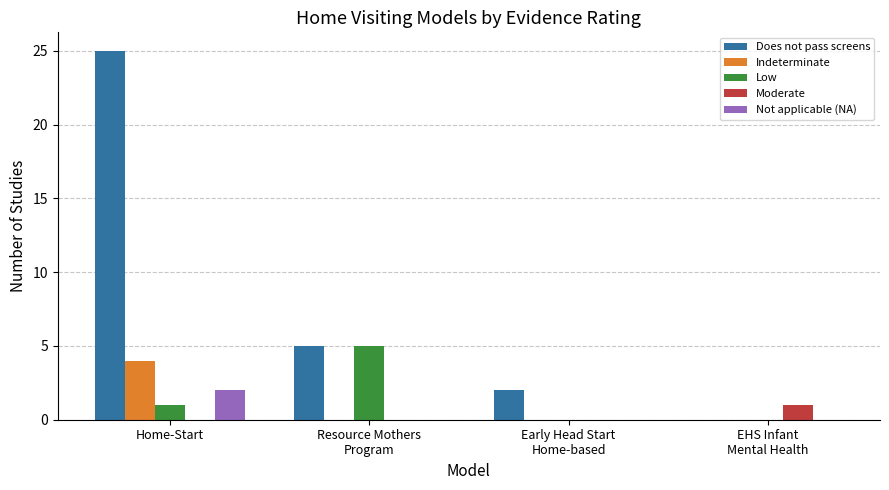

The value of Low at Home-Start is 0. True or false?

False